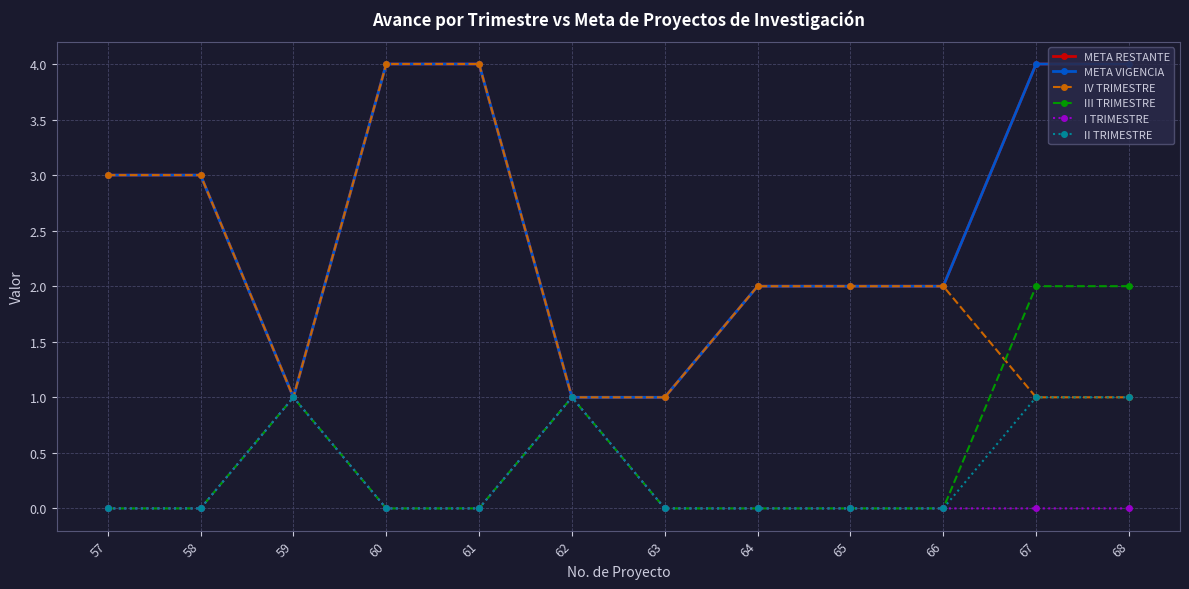

What is the sum of all III TRIMESTRE values?

6